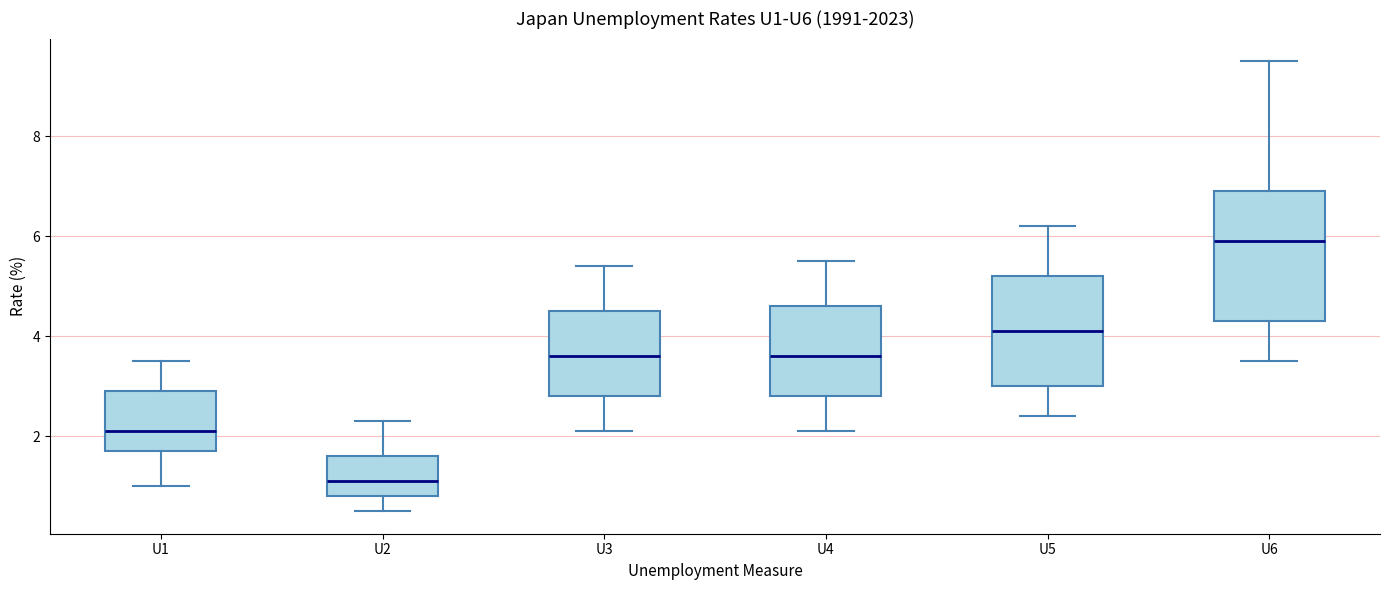

Which box has the highest median line?

U6